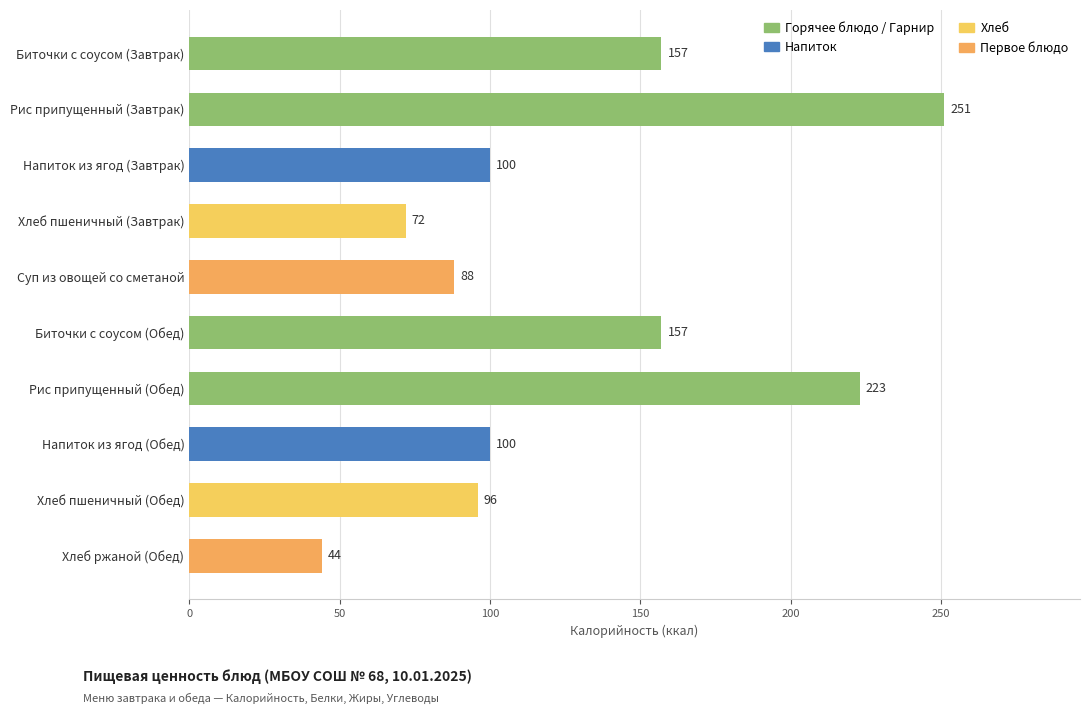

How many bars are there in total?

10